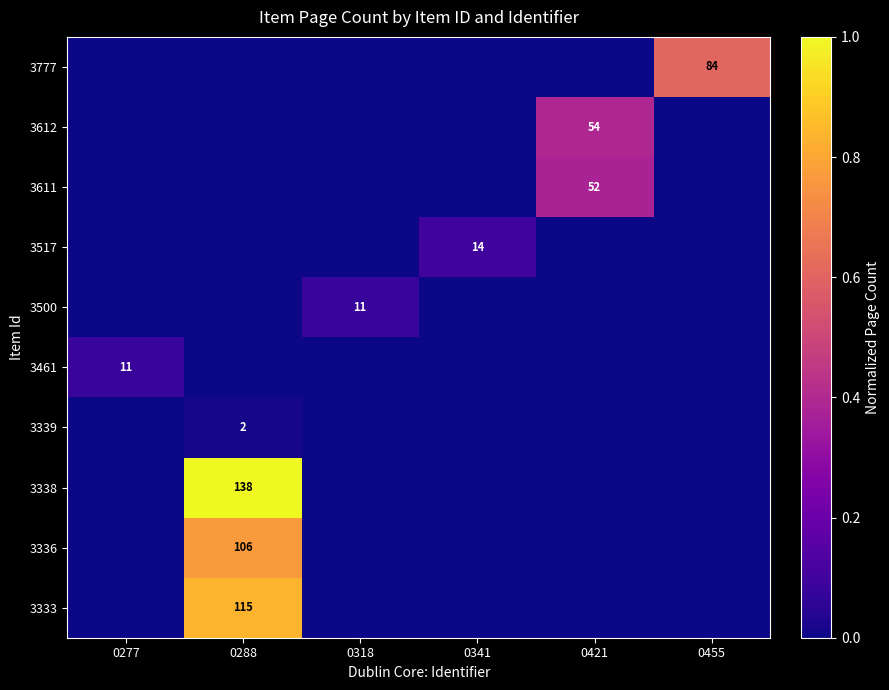

True or false: 3777 has a value of 31 at 0455.

False